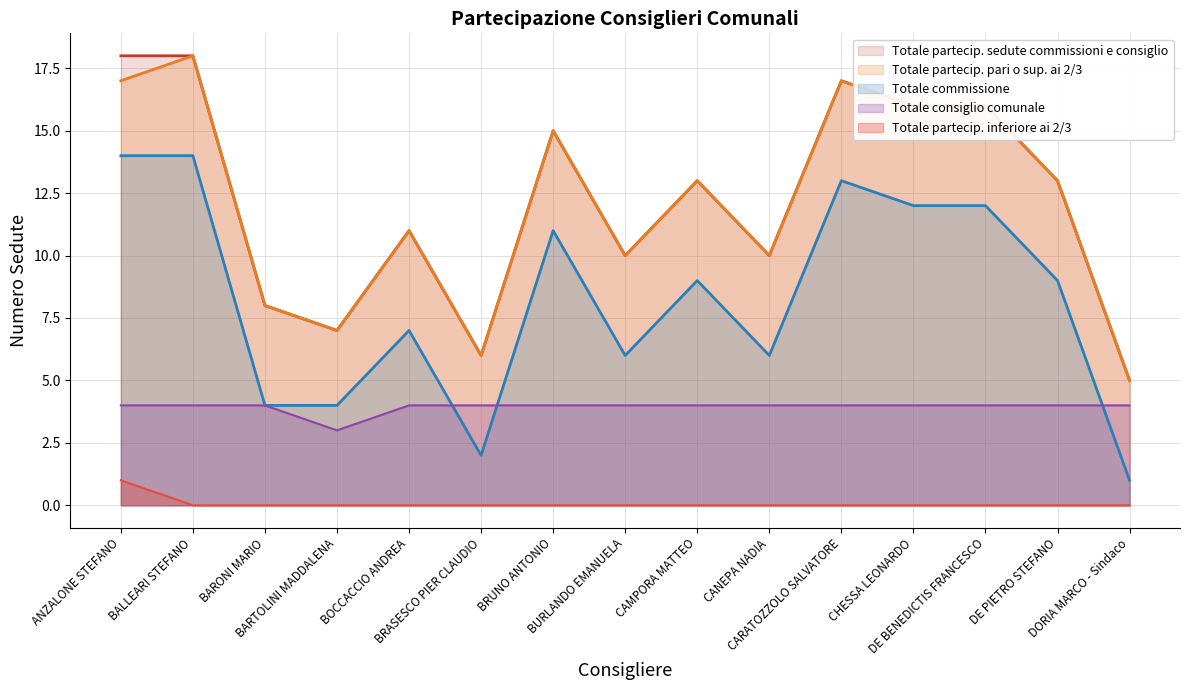

Between BRUNO ANTONIO and CANEPA NADIA, which is larger?

BRUNO ANTONIO